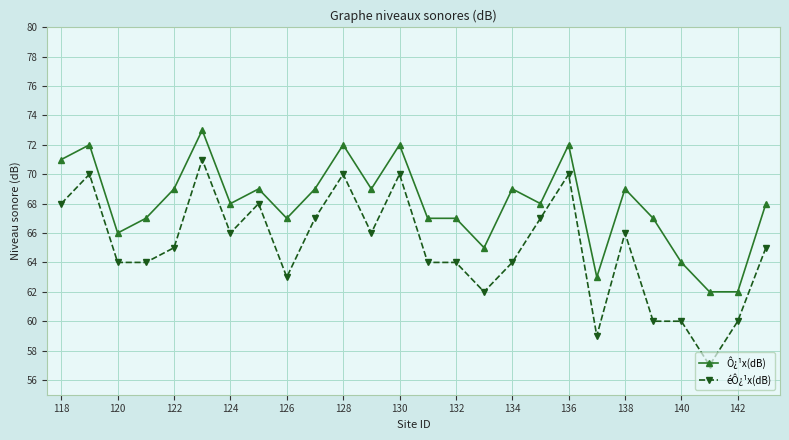

What is the highest value of the éÔ¿¹x(dB) series?

71